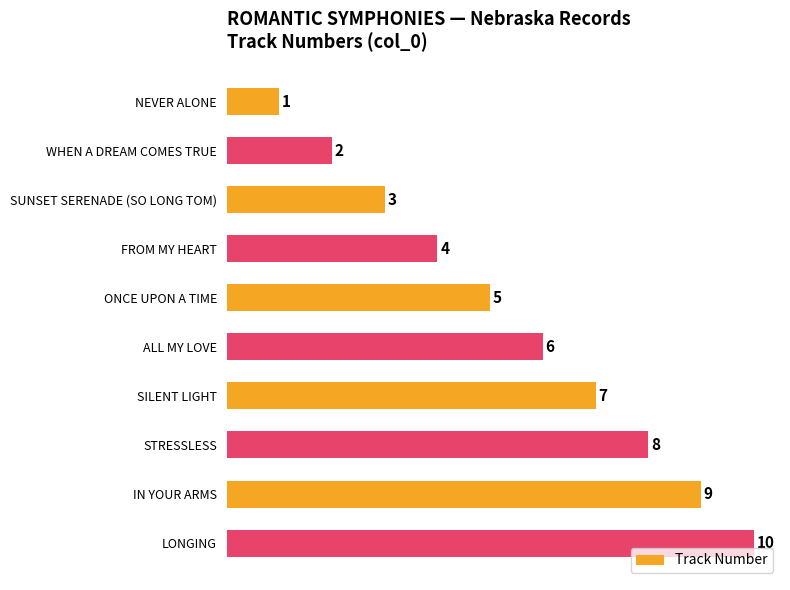

What is the change in value from NEVER ALONE to IN YOUR ARMS?

+8